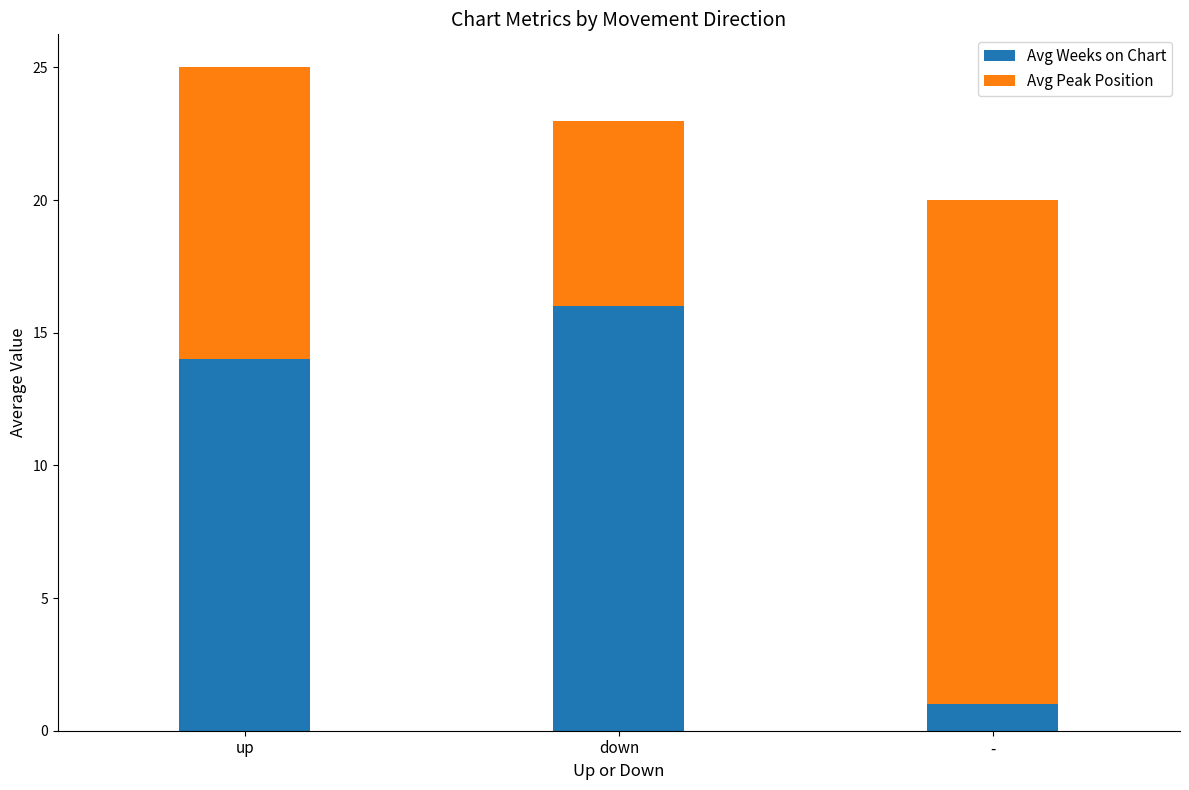

The Avg Weeks on Chart series shows 0 at -. True or false?

False